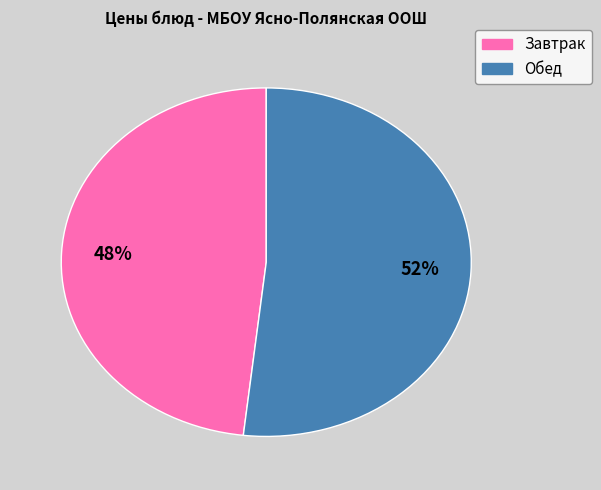

To the nearest percent, what is the average slice percentage?

50%